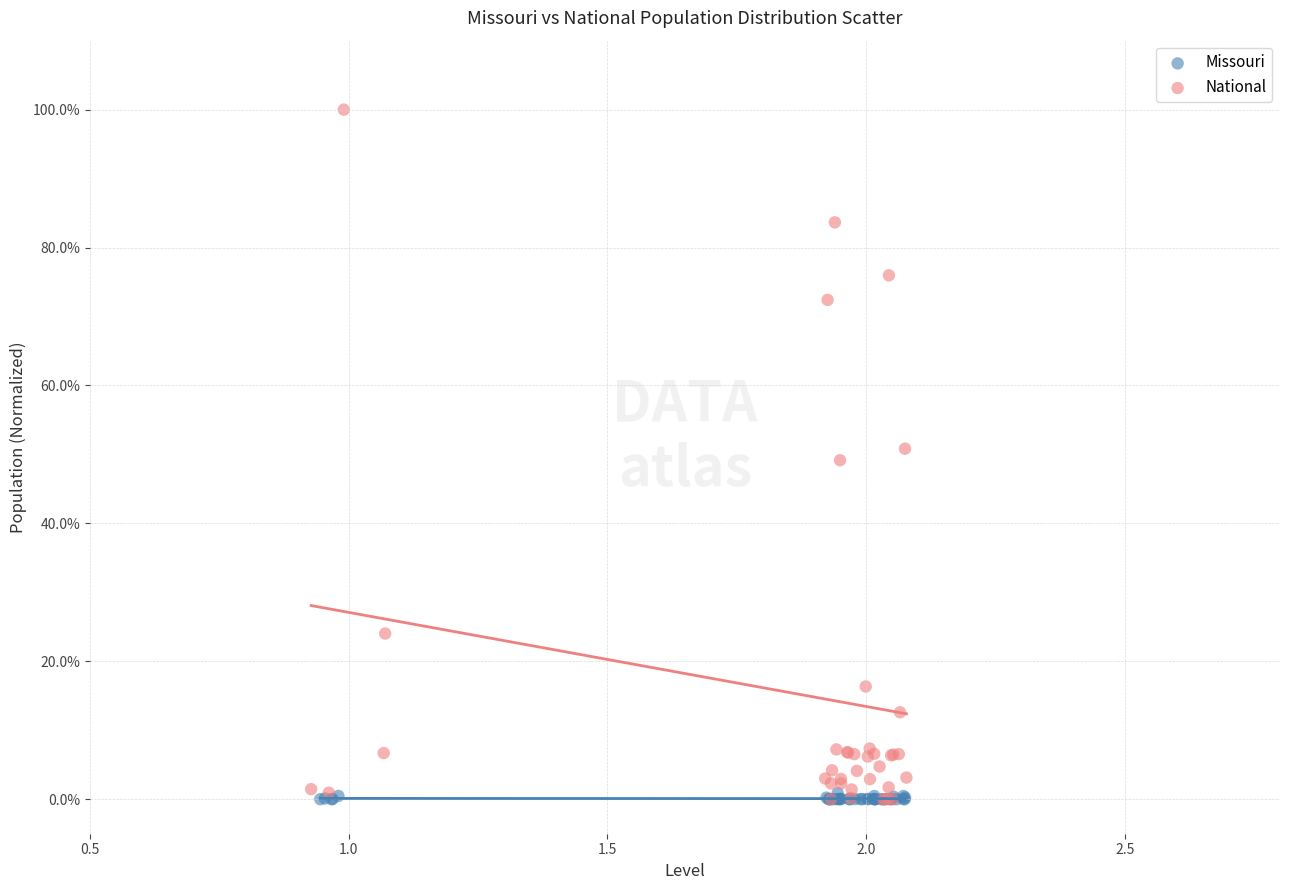

Which series has the largest Y range (max minus min)?

National